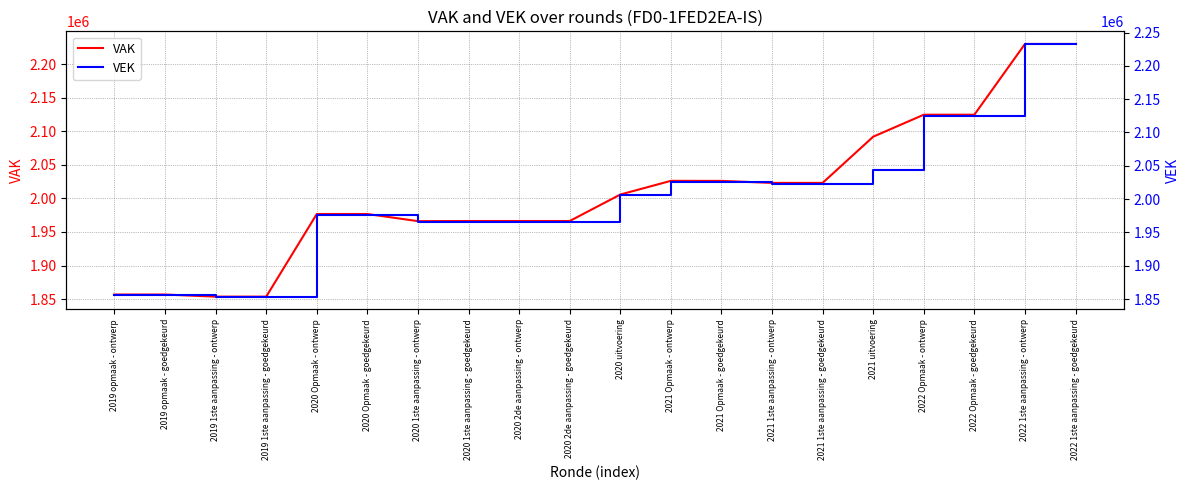

Reading left to right, extract all data points from this chart.

VAK: 2019 opmaak - ontwerp=1856796	2019 opmaak - goedgekeurd=1856796	2019 1ste aanpassing - ontwerp=1853639	2019 1ste aanpassing - goedgekeurd=1853639	2020 Opmaak - ontwerp=1976751	2020 Opmaak - goedgekeurd=1976751	2020 1ste aanpassing - ontwerp=1966109	2020 1ste aanpassing - goedgekeurd=1966319	2020 2de aanpassing - ontwerp=1966319	2020 2de aanpassing - goedgekeurd=1966319	2020 uitvoering=2005756	2021 Opmaak - ontwerp=2026171	2021 Opmaak - goedgekeurd=2026071	2021 1ste aanpassing - ontwerp=2023099	2021 1ste aanpassing - goedgekeurd=2023099	2021 uitvoering=2091943	2022 Opmaak - ontwerp=2124677	2022 Opmaak - goedgekeurd=2124677	2022 1ste aanpassing - ontwerp=2230071	2022 1ste aanpassing - goedgekeurd=2230071
VEK: 2019 opmaak - ontwerp=1856796	2019 opmaak - goedgekeurd=1856796	2019 1ste aanpassing - ontwerp=1853639	2019 1ste aanpassing - goedgekeurd=1853639	2020 Opmaak - ontwerp=1976751	2020 Opmaak - goedgekeurd=1976751	2020 1ste aanpassing - ontwerp=1966109	2020 1ste aanpassing - goedgekeurd=1966319	2020 2de aanpassing - ontwerp=1966319	2020 2de aanpassing - goedgekeurd=1966319	2020 uitvoering=2005756	2021 Opmaak - ontwerp=2026171	2021 Opmaak - goedgekeurd=2026071	2021 1ste aanpassing - ontwerp=2023099	2021 1ste aanpassing - goedgekeurd=2023099	2021 uitvoering=2043407	2022 Opmaak - ontwerp=2124677	2022 Opmaak - goedgekeurd=2124677	2022 1ste aanpassing - ontwerp=2232821	2022 1ste aanpassing - goedgekeurd=2232821